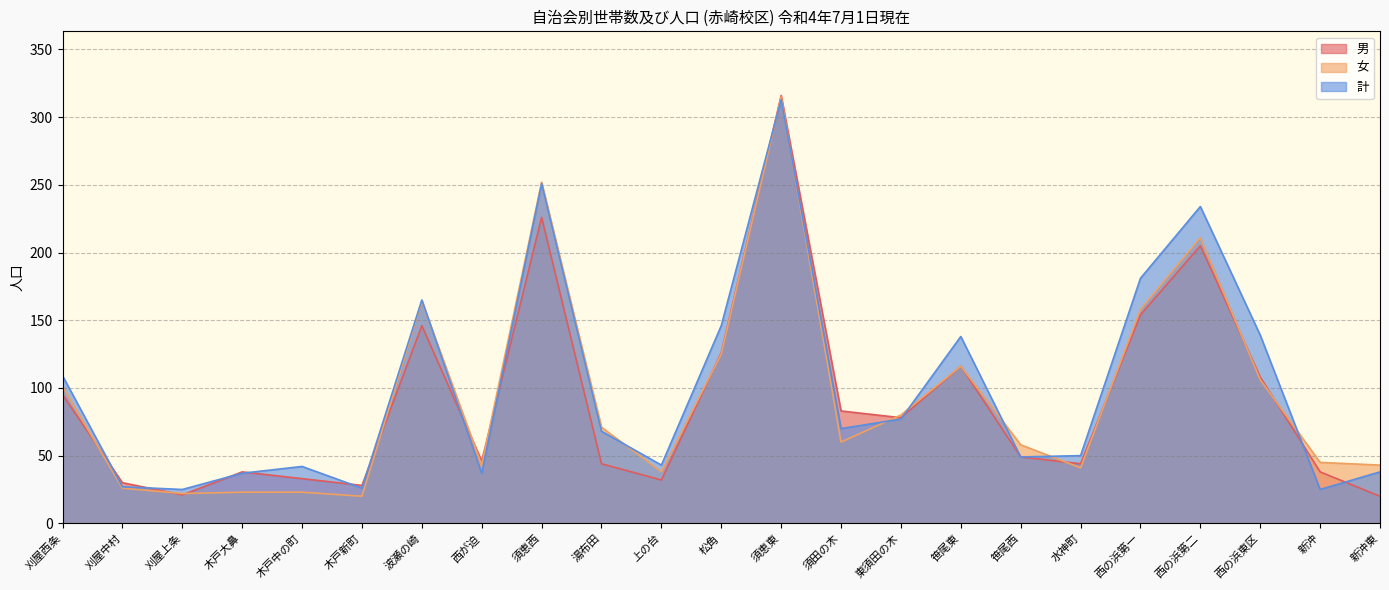

What is the difference between the maximum and second lowest values in the 計 series?

288